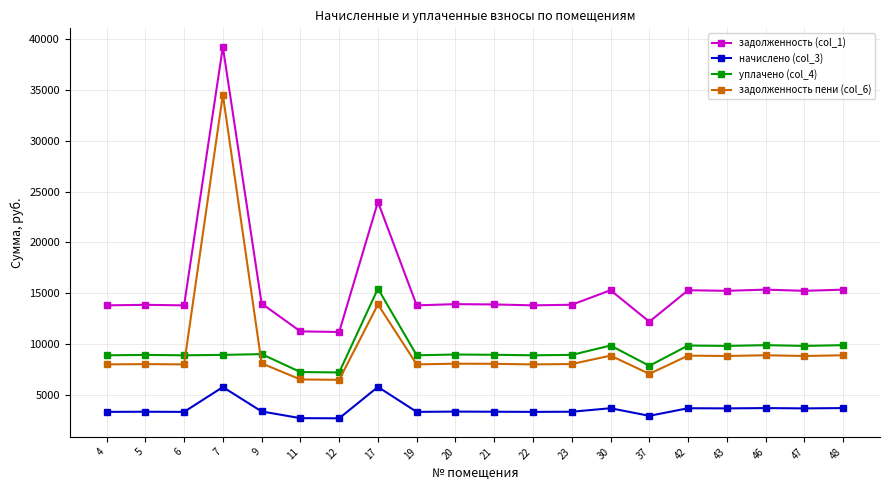

The уплачено (col_4) series shows 9893.4 at 46. True or false?

True